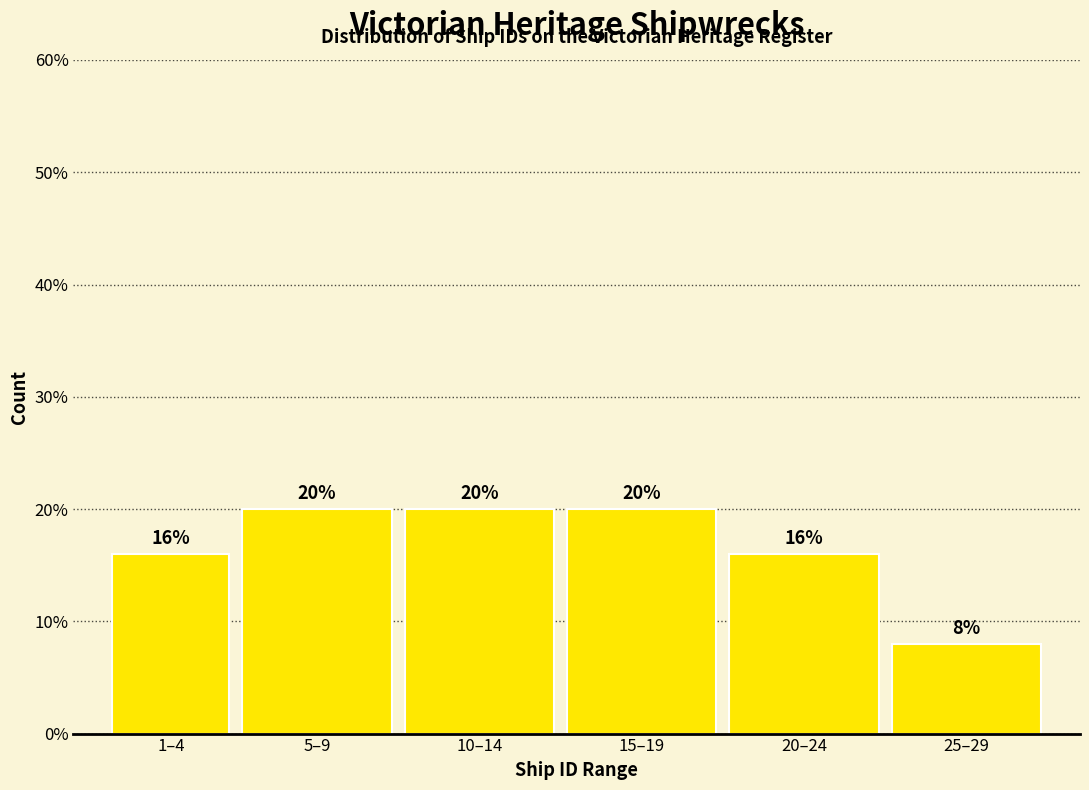

Reading left to right, list all the values displayed in this chart.

1–4=16	5–9=20	10–14=20	15–19=20	20–24=16	25–29=8